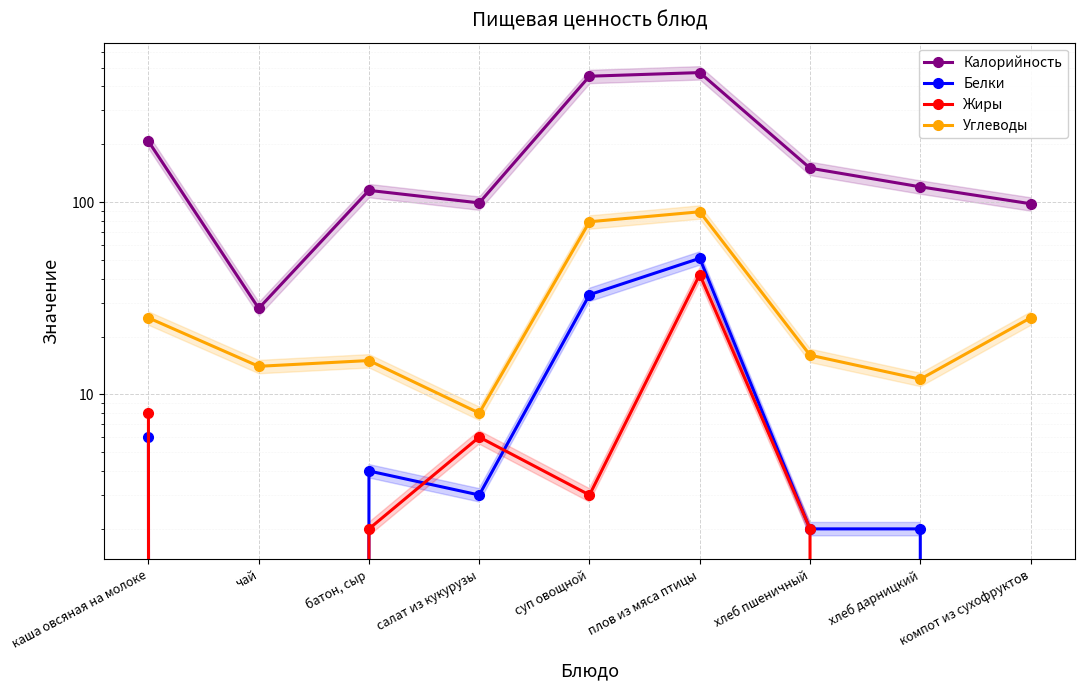

True or false: Калорийность and Белки cross at least once.

False